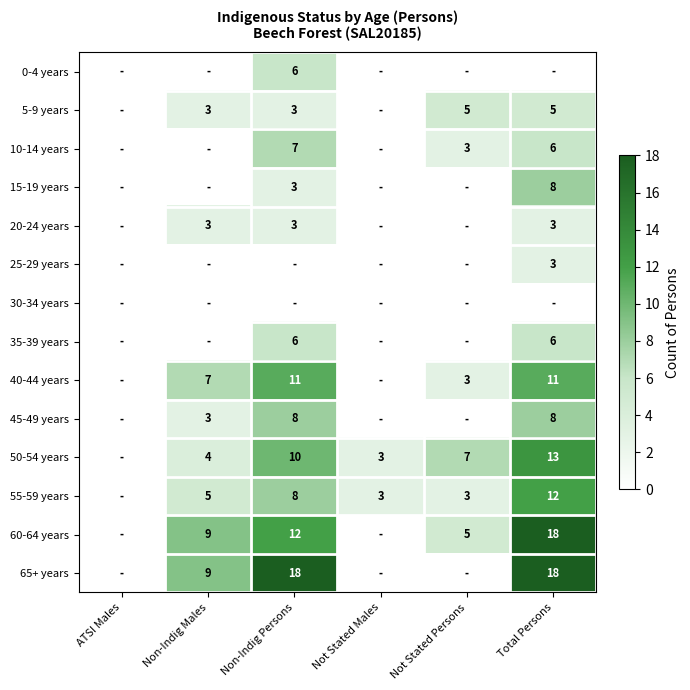

At which category is the sum across all series the highest?

Total Persons